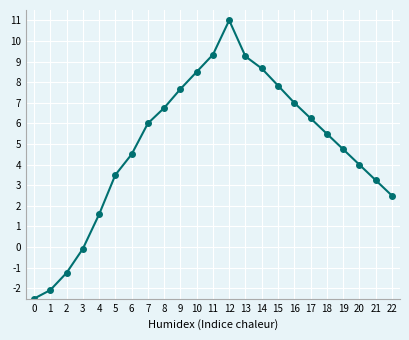

At which category does the data reach its first local peak?

12